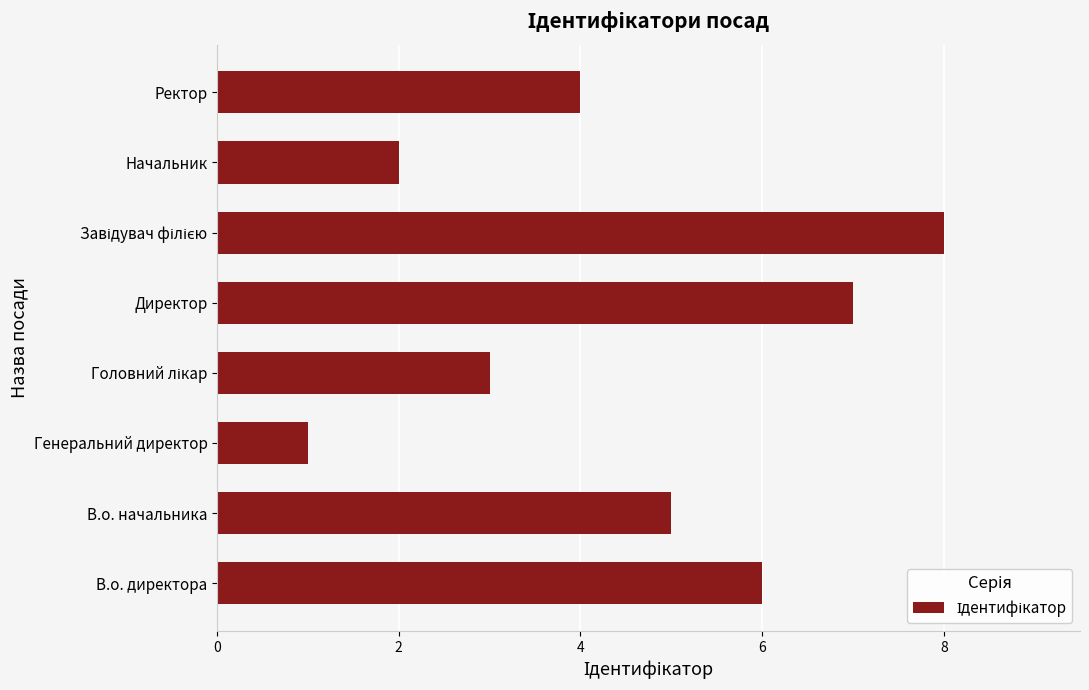

Reading top to bottom, list all the values displayed in this chart.

4	2	8	7	3	1	5	6